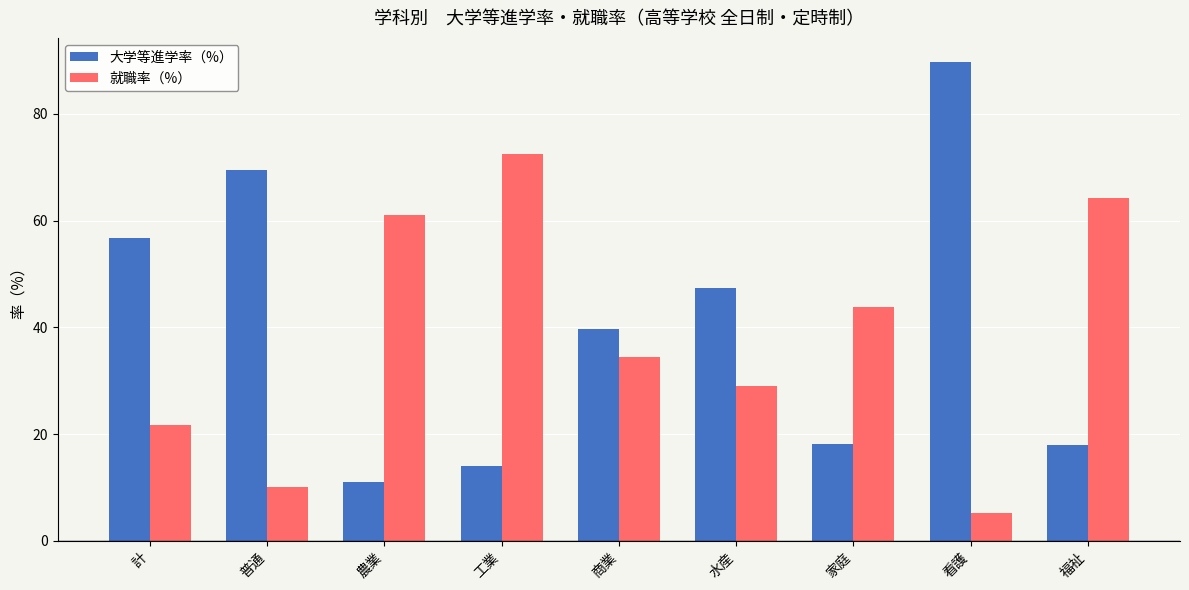

List the series in order of their peak value, lowest first.

就職率（%）, 大学等進学率（%）